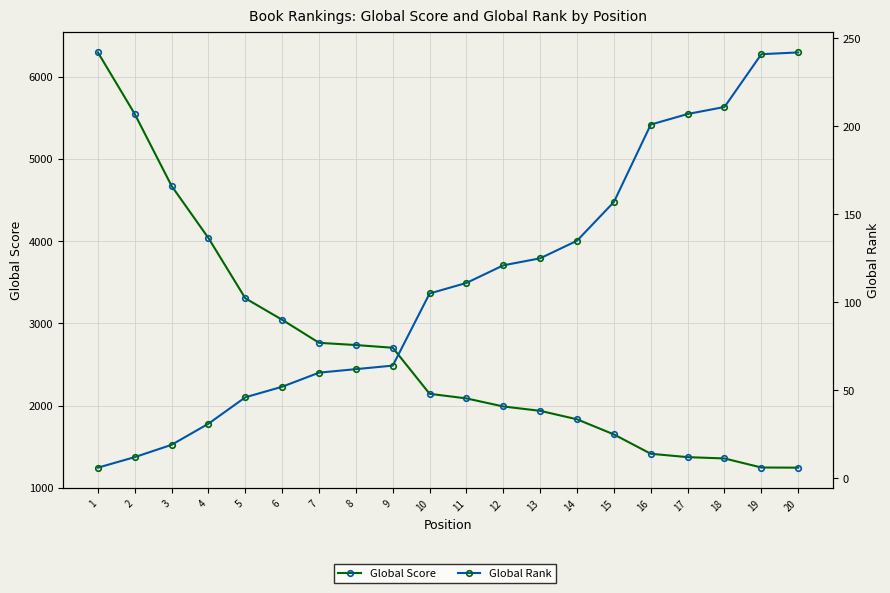

List the labels in order of Global Score value, smallest first.

20, 19, 18, 17, 16, 15, 14, 13, 12, 11, 10, 9, 8, 7, 6, 5, 4, 3, 2, 1